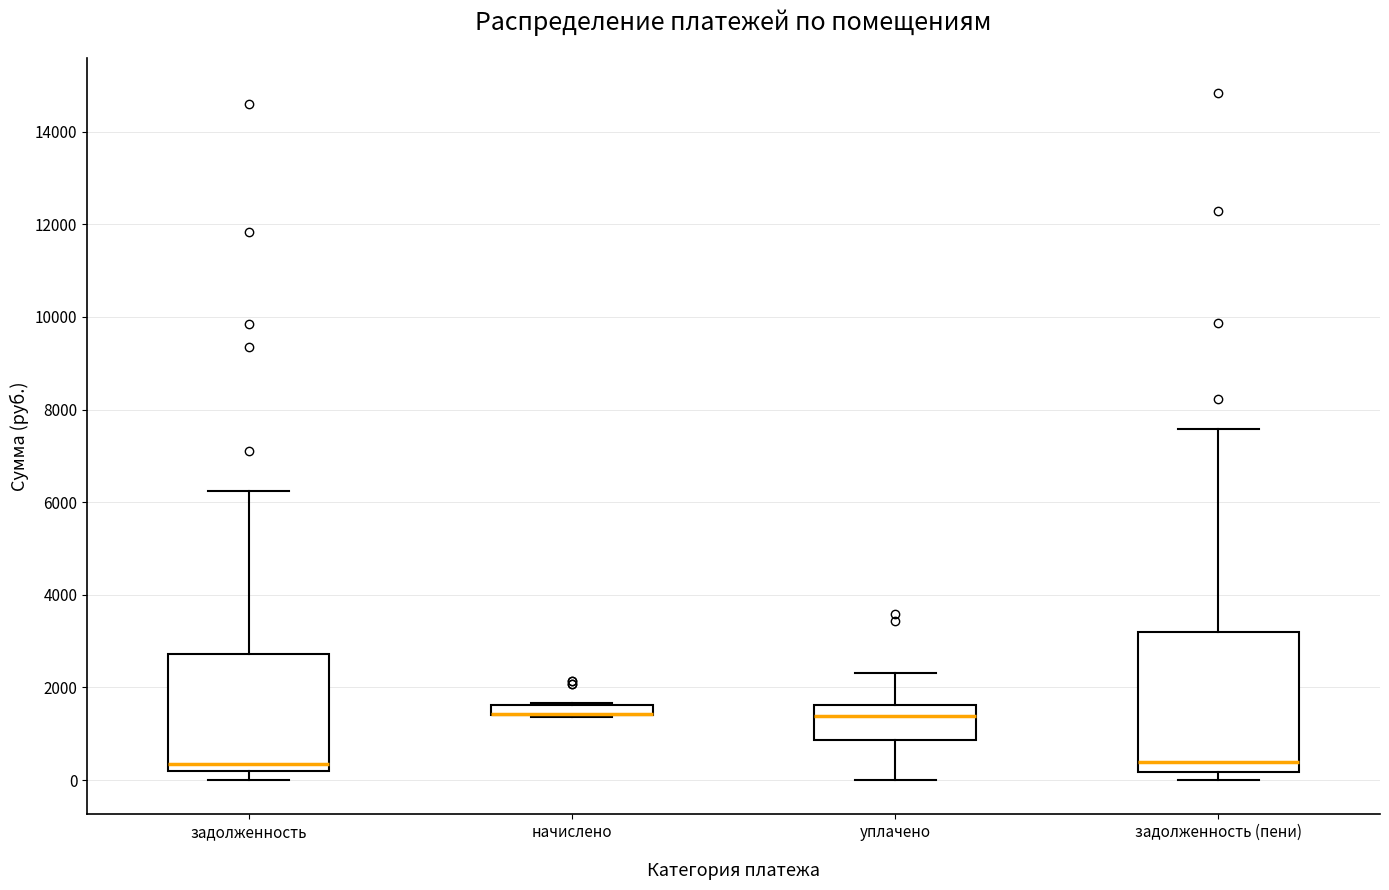

Where is the upper edge of the box for задолженность on the y-axis? The values are not printed on the chart, so give them approximately, as read against the axis.

2800